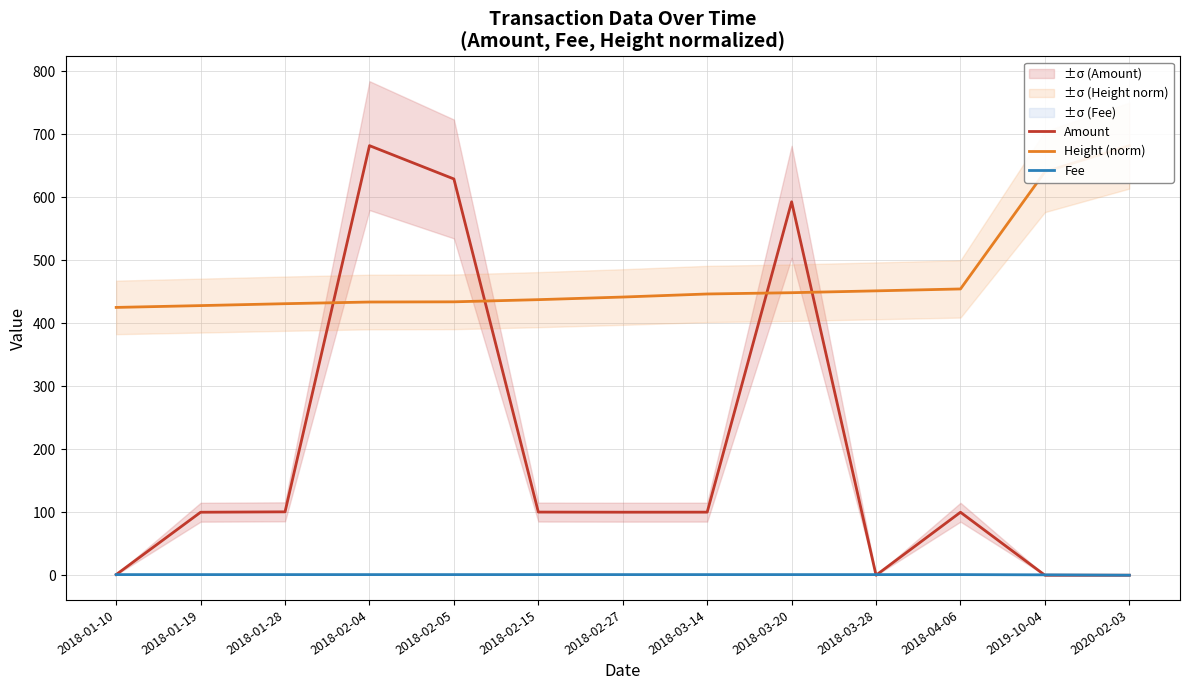

What is the label of the 5th point from the left?

2018-02-05